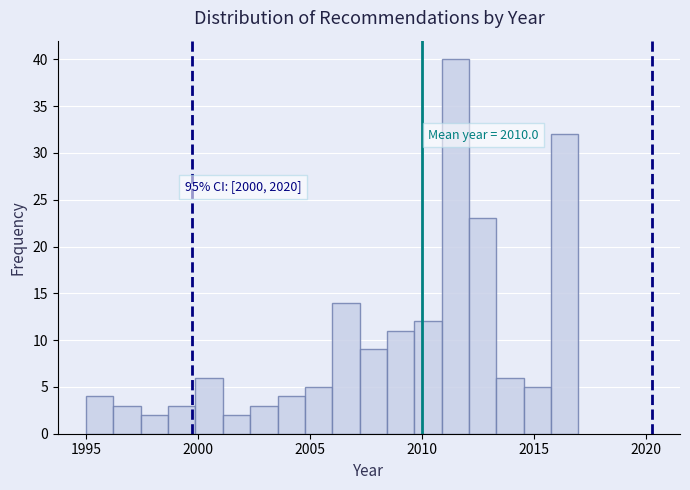

Read against the x-axis, roughly where is the centre of the tallest bar?

2011.5